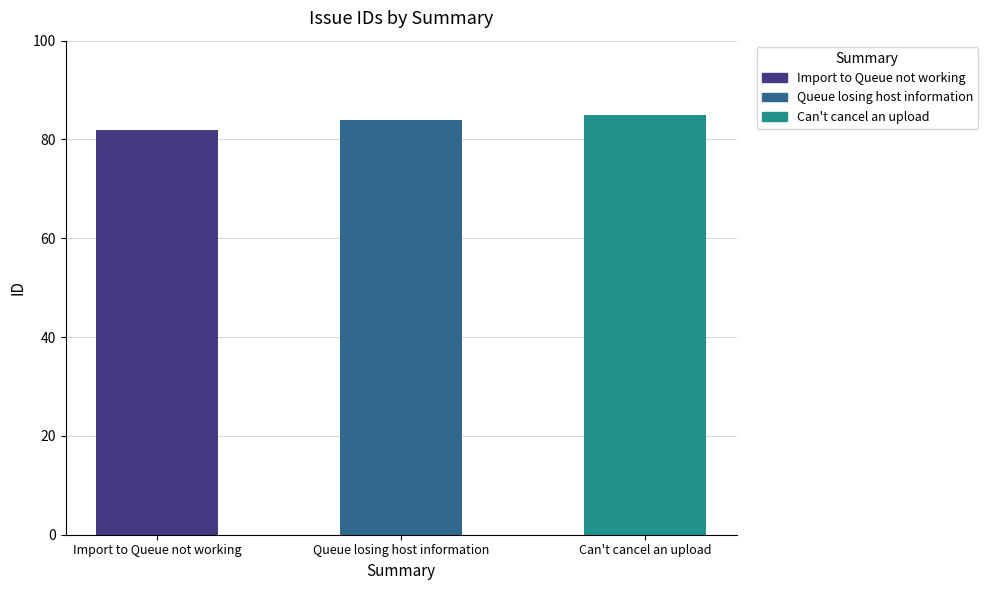

What is the change in value from Import to Queue not working to Queue losing host information?

+2